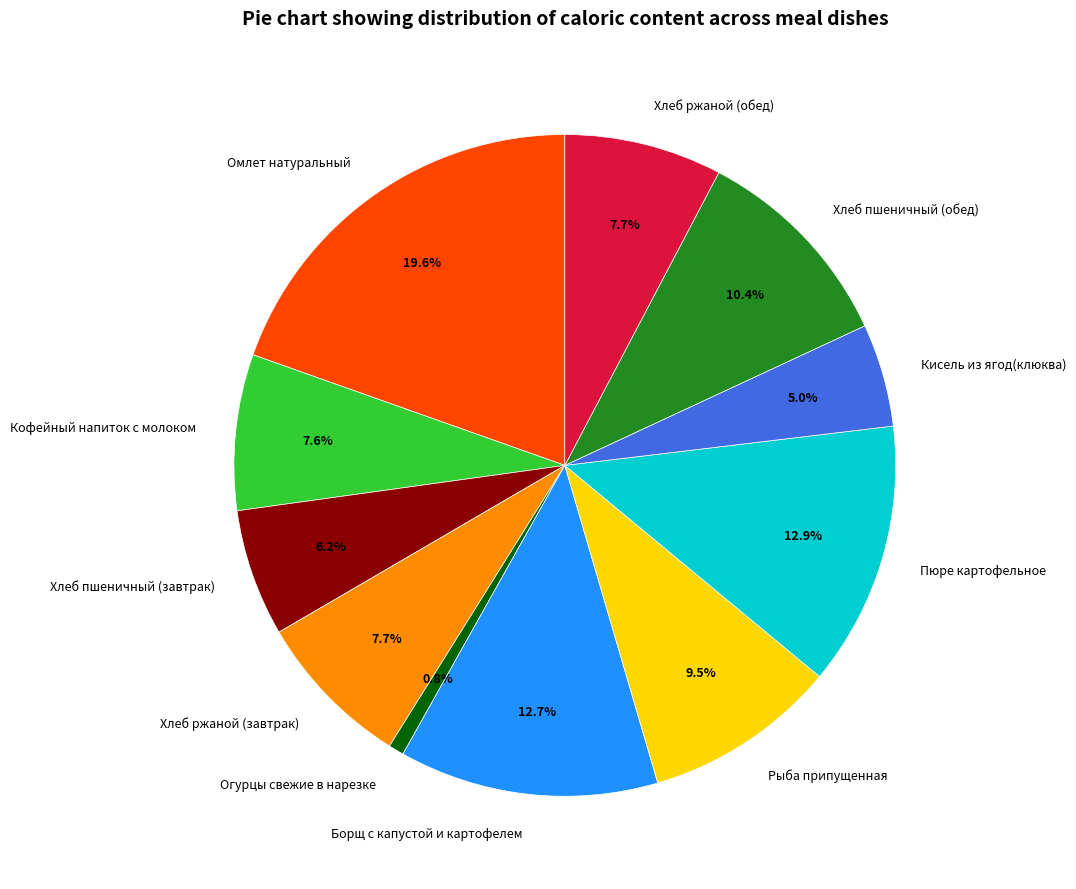

Which slice is the smallest?

Огурцы свежие в нарезке